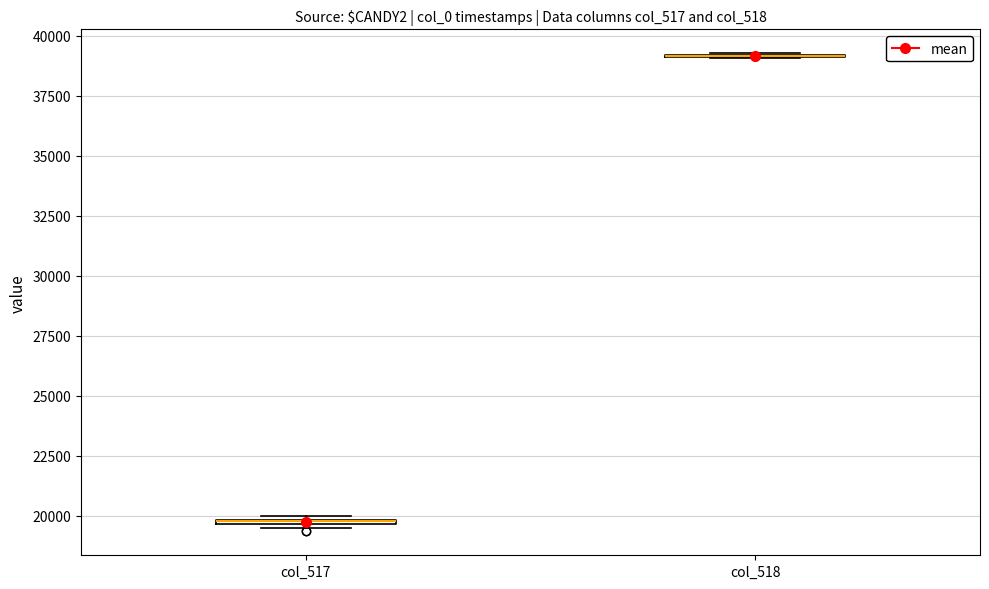

Where is the lower edge of the box for col_517 on the y-axis? The values are not printed on the chart, so give them approximately, as read against the axis.

19500